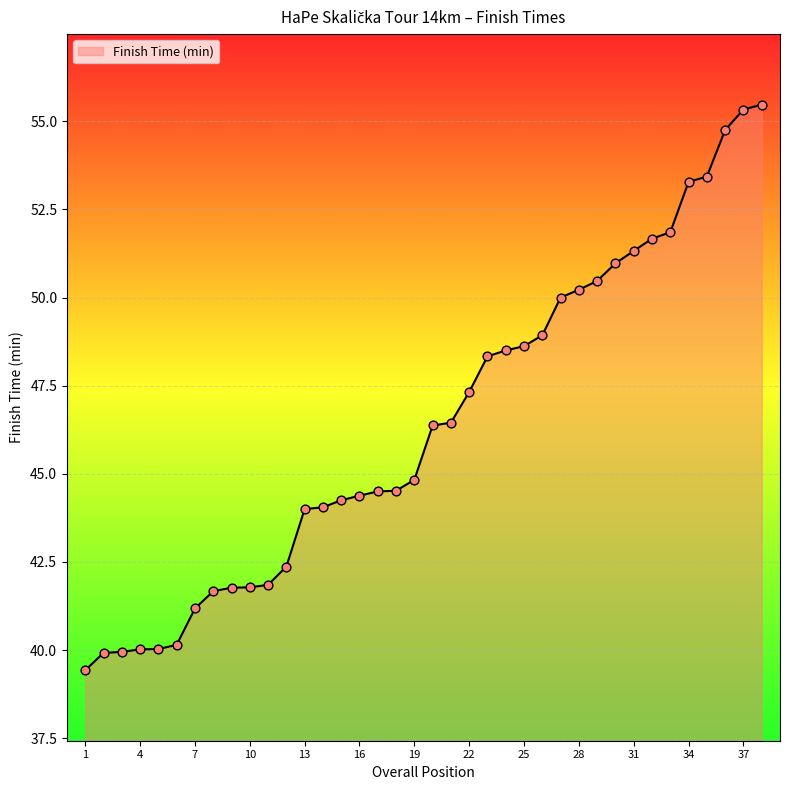

What is the difference between the maximum and minimum values?

16.0